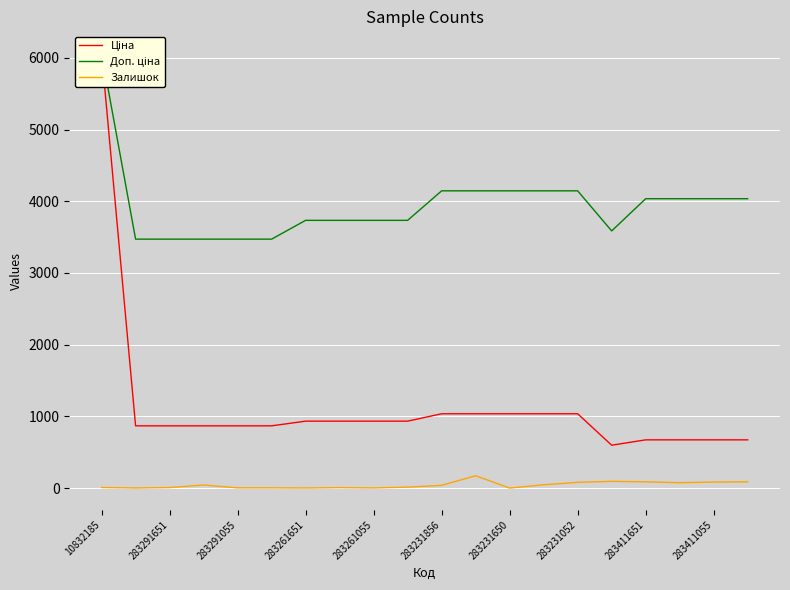

Which label corresponds to the largest value in the chart?

10832185